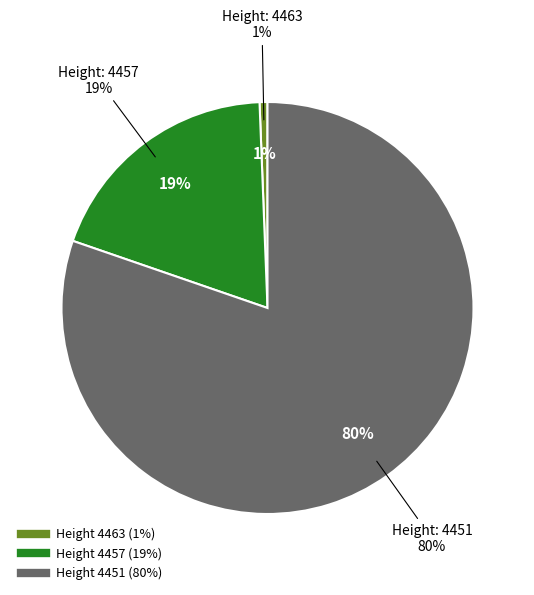

Rank the categories by value from highest to lowest.

4451, 4457, 4463